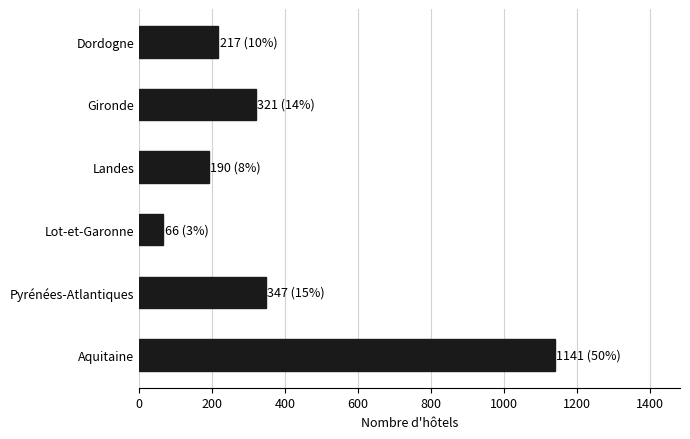

List the labels in order of value, smallest first.

Lot-et-Garonne, Landes, Dordogne, Gironde, Pyrénées-Atlantiques, Aquitaine